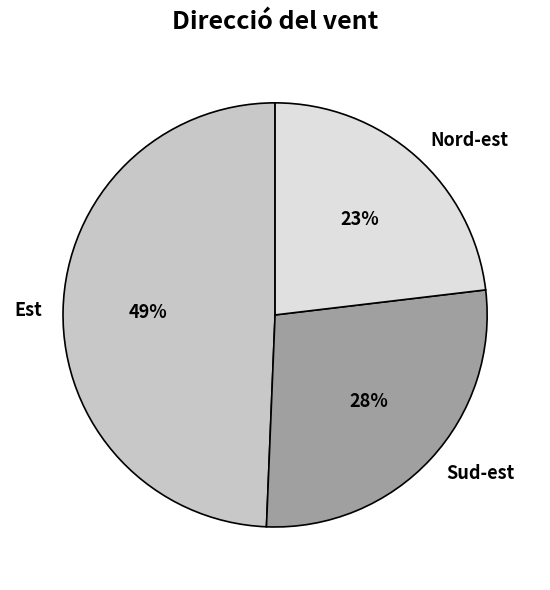

Is there a majority slice in this chart?

No